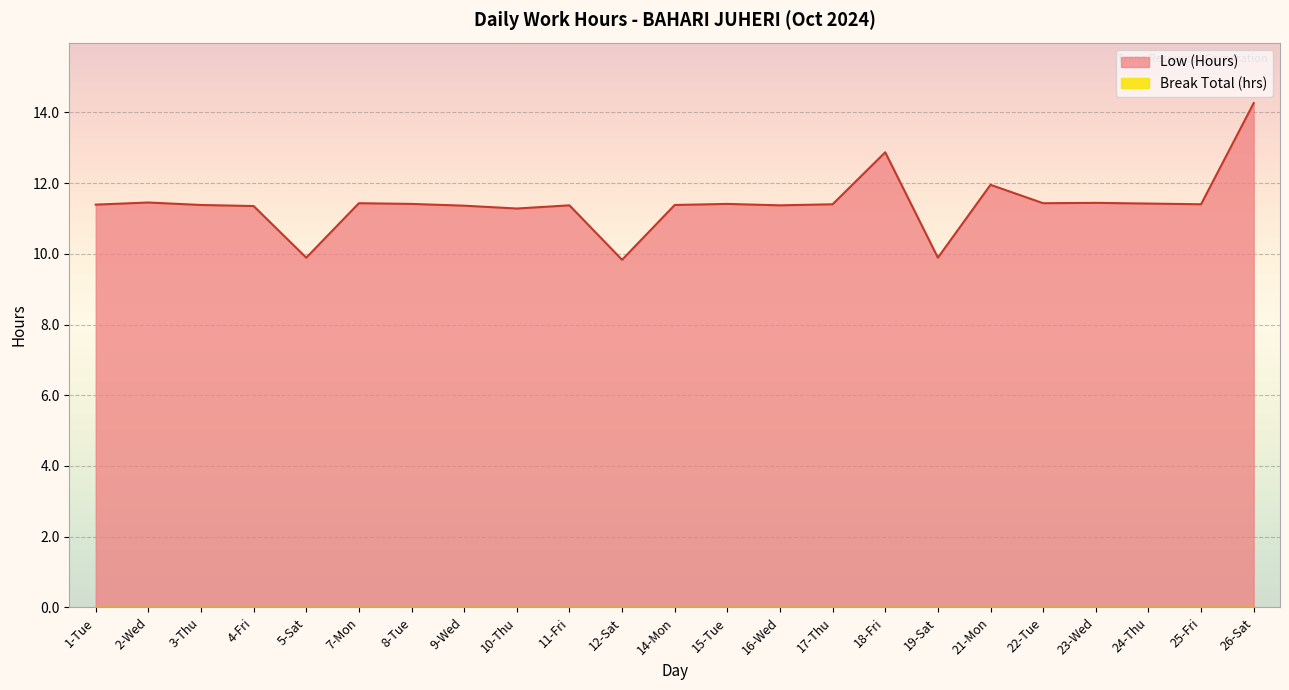

What is the change in value from 21-Mon to 24-Thu?

-0.5